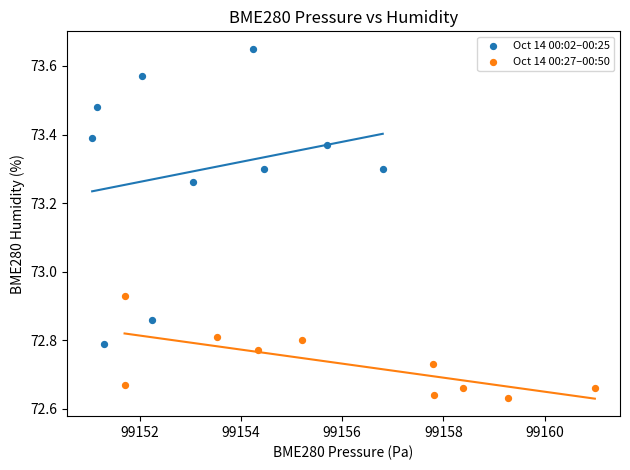

Which series contains the highest Y value?

Oct 14 00:02–00:25